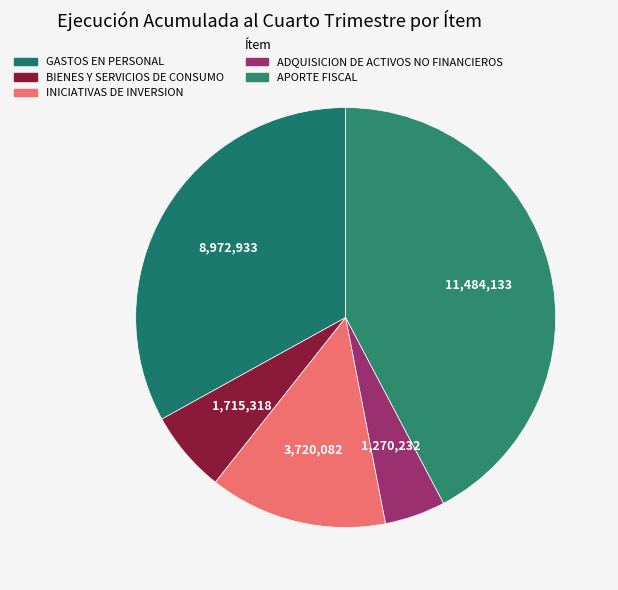

True or false: INICIATIVAS DE INVERSION accounts for 14% of the total.

True